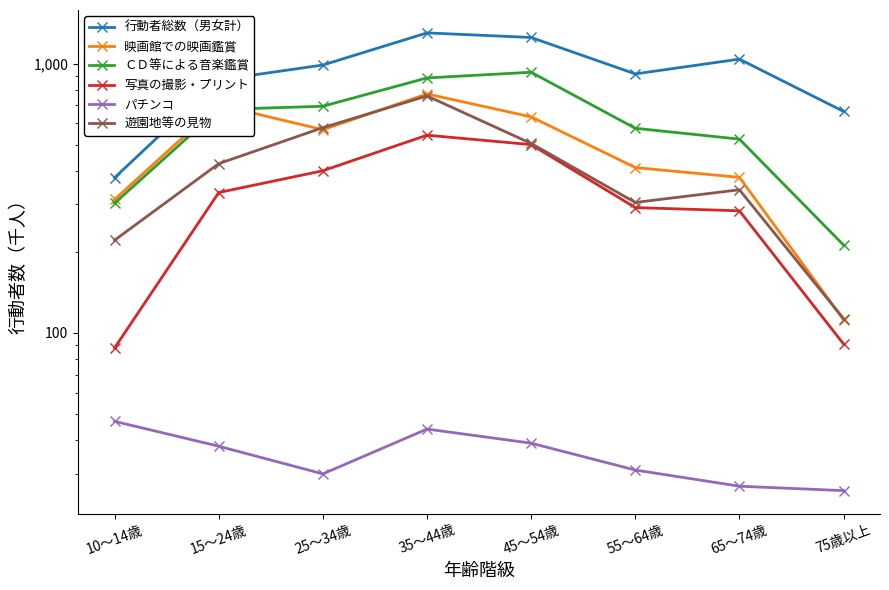

At which label does 映画館での映画鑑賞 first exceed 568?

15～24歳